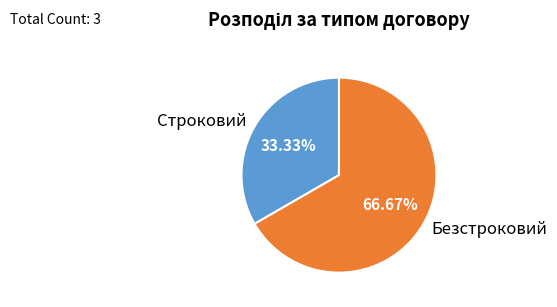

To the nearest percent, what percentage of the pie is Безстроковий?

67%